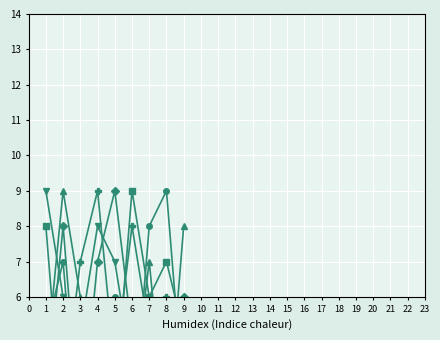

Rank the categories by col_2 value from lowest to highest.

8, 9, 7, 6, 3, 2, 5, 4, 1